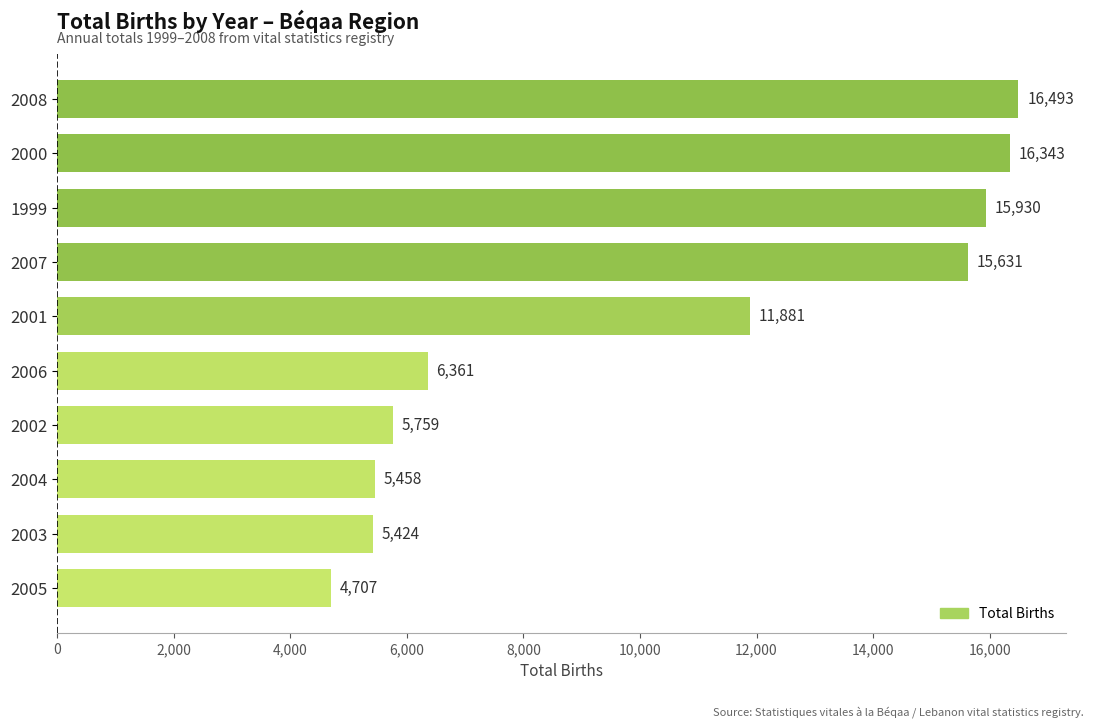

What is the maximum value shown in the chart?

16493